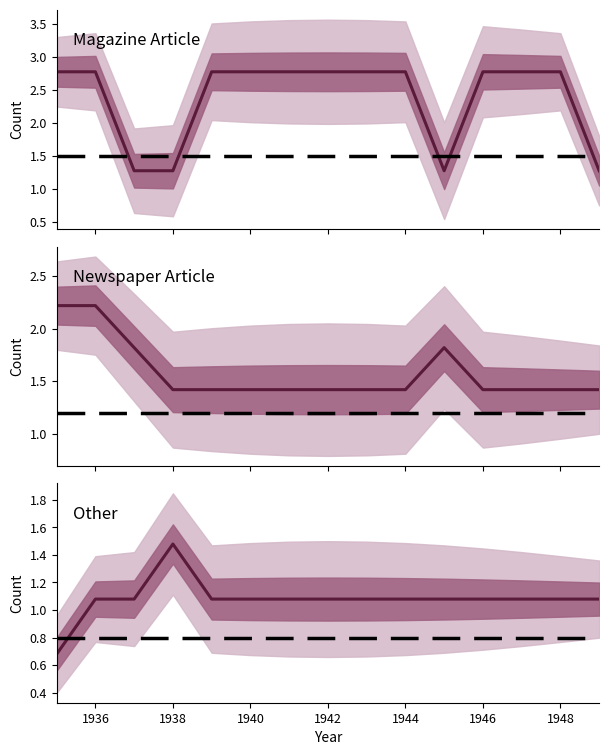

Rank the series by their maximum value, from lowest to highest.

Other, Newspaper Article, Magazine Article